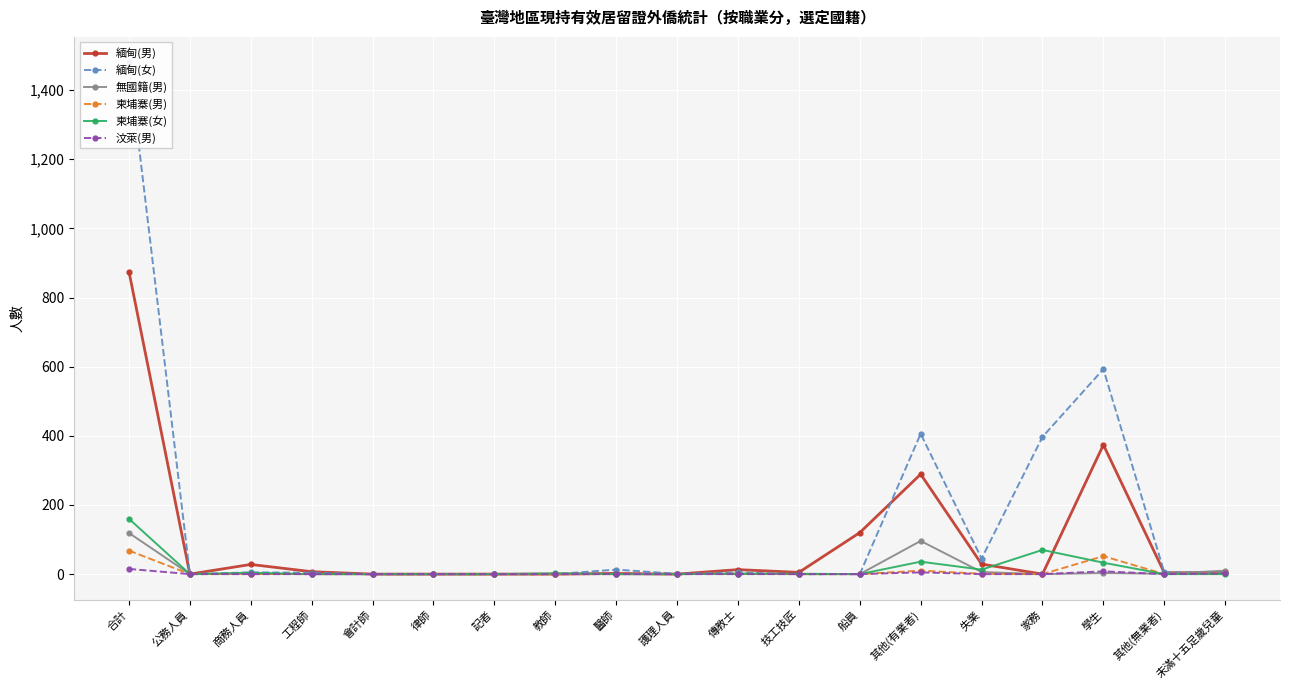

Rank the series by their maximum value, from lowest to highest.

汶萊(男), 柬埔寨(男), 無國籍(男), 柬埔寨(女), 緬甸(男), 緬甸(女)